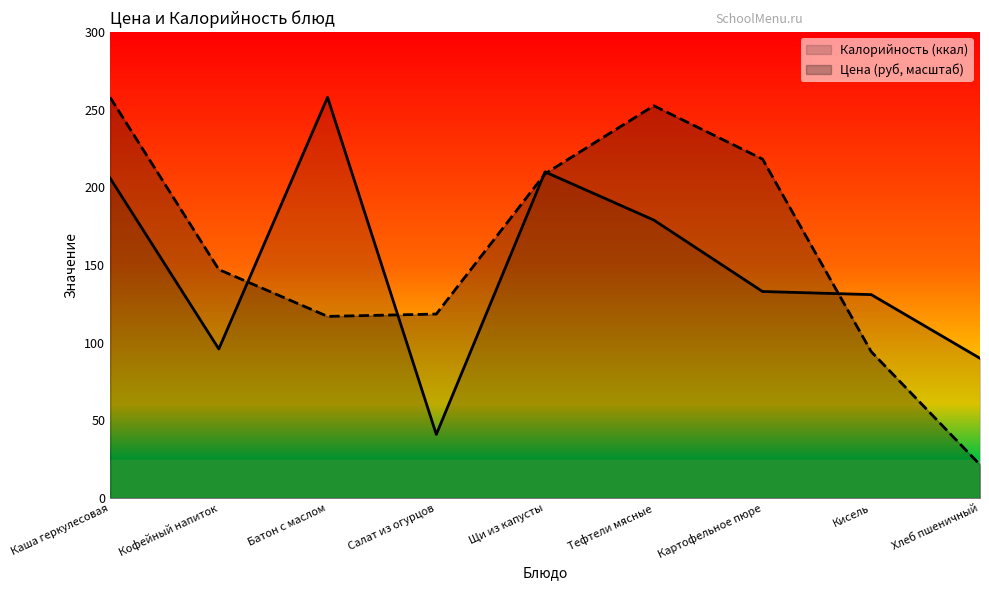

Read the Калорийность value at Картофельное пюре.

133.0